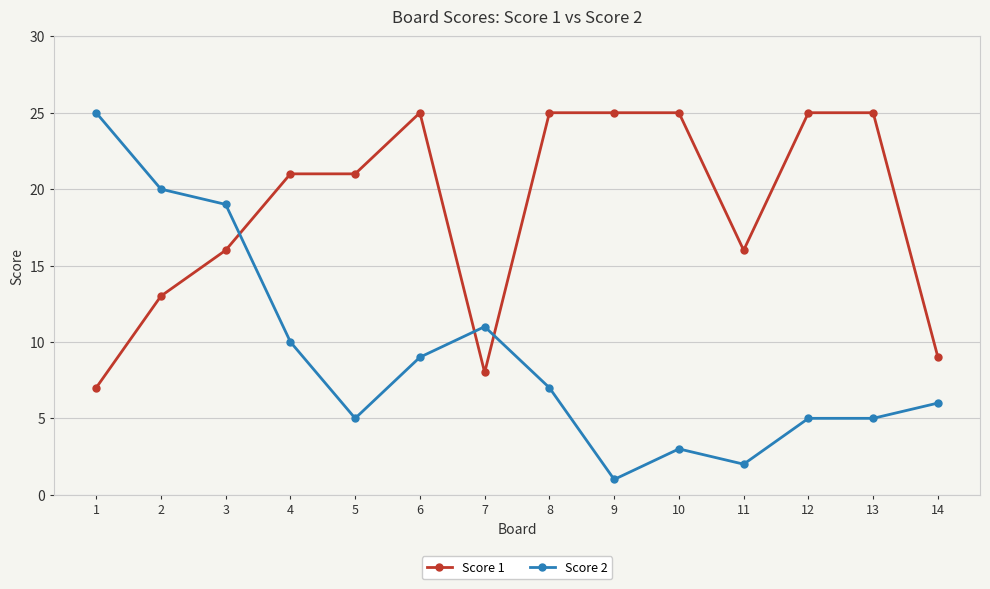

Reading left to right, extract all data points from this chart.

Score 1: 1=7	2=13	3=16	4=21	5=21	6=25	7=8	8=25	9=25	10=25	11=16	12=25	13=25	14=9
Score 2: 1=25	2=20	3=19	4=10	5=5	6=9	7=11	8=7	9=1	10=3	11=2	12=5	13=5	14=6